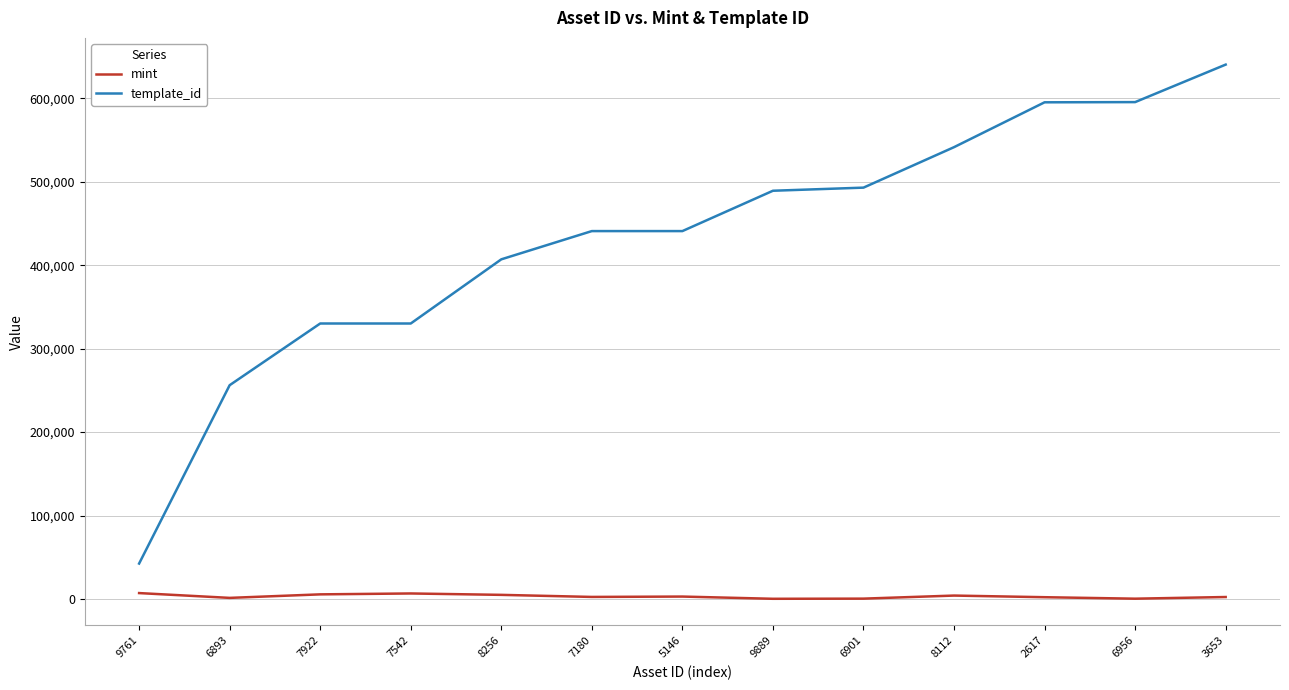

True or false: mint has more than 1 interior local peaks.

True